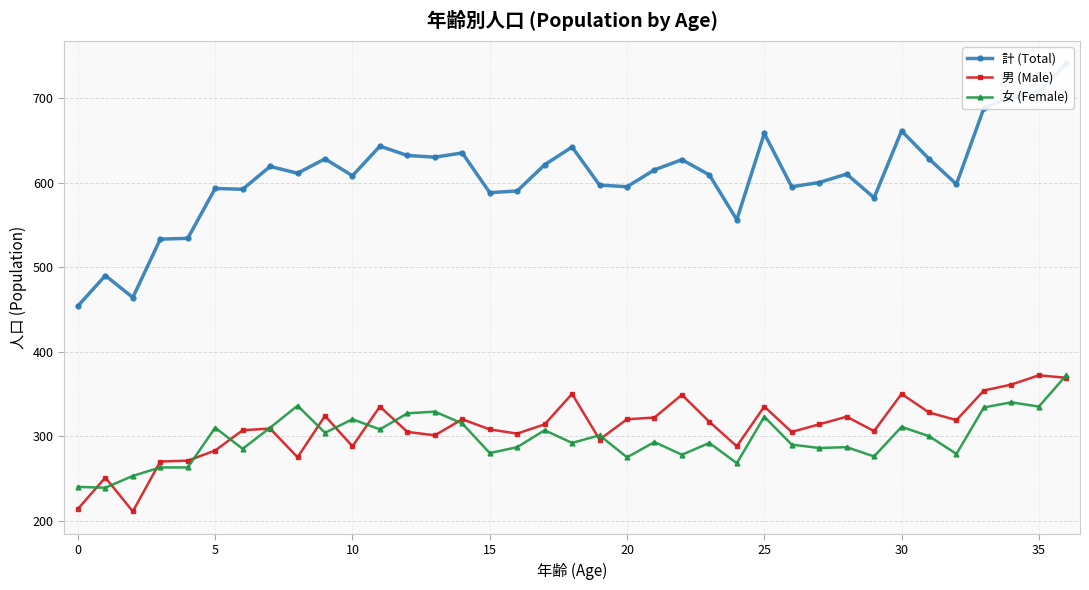

Which series has the largest total across all categories?

計 (Total)